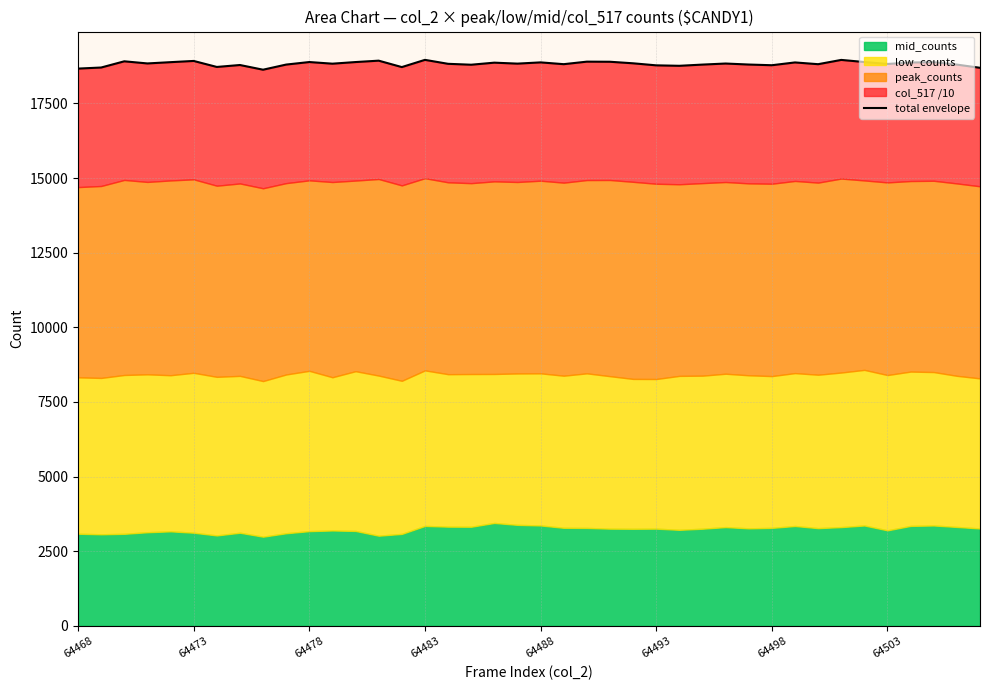

What is the change in value from 27 to 39?

-107.3